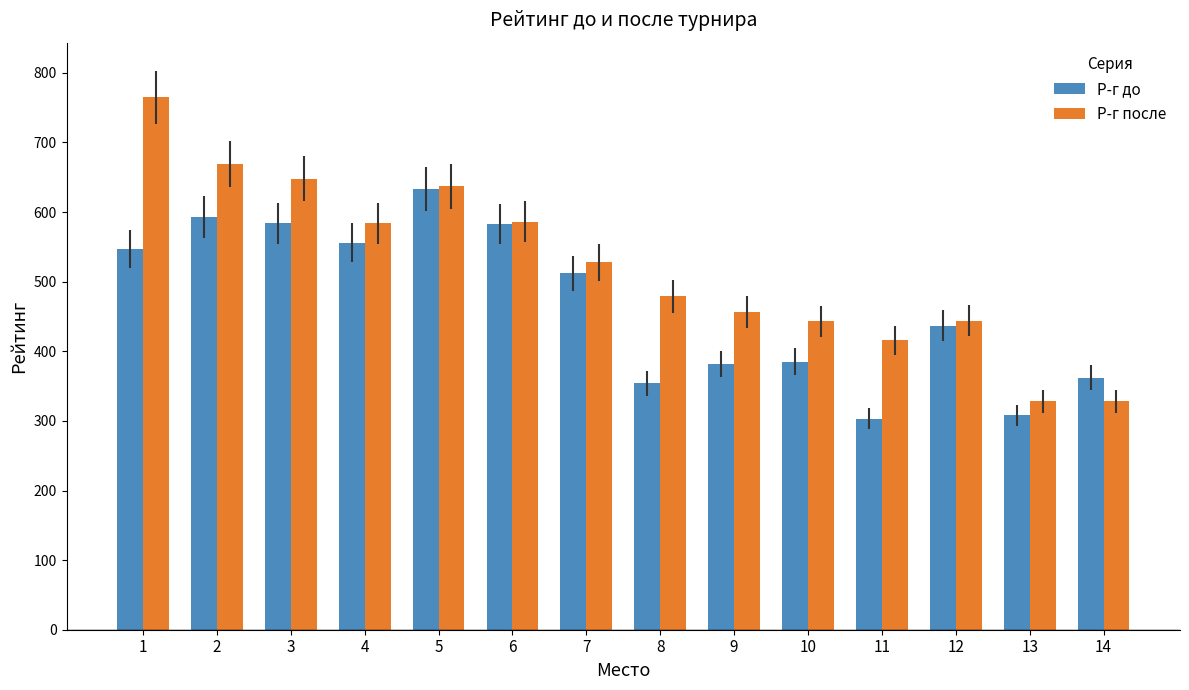

What is the smallest value displayed?

303